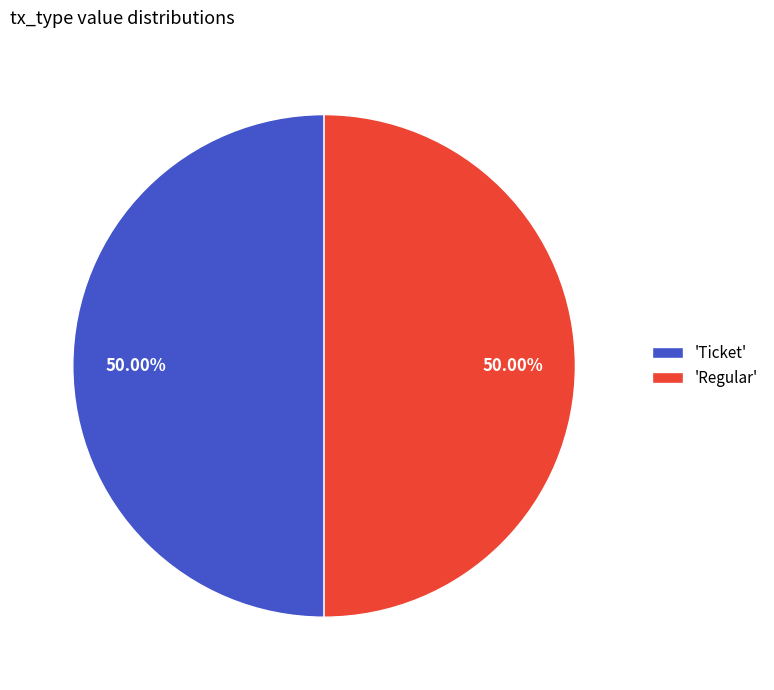

Approximately how many times larger is the value at 'Regular' compared to 'Ticket'?

1.0